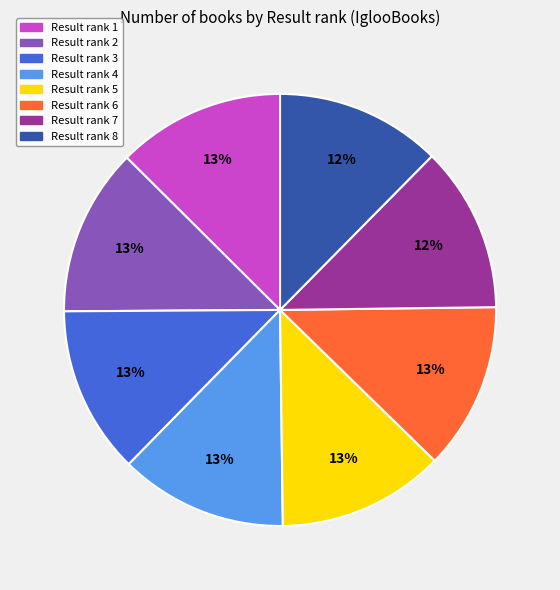

Is there a majority slice in this chart?

No